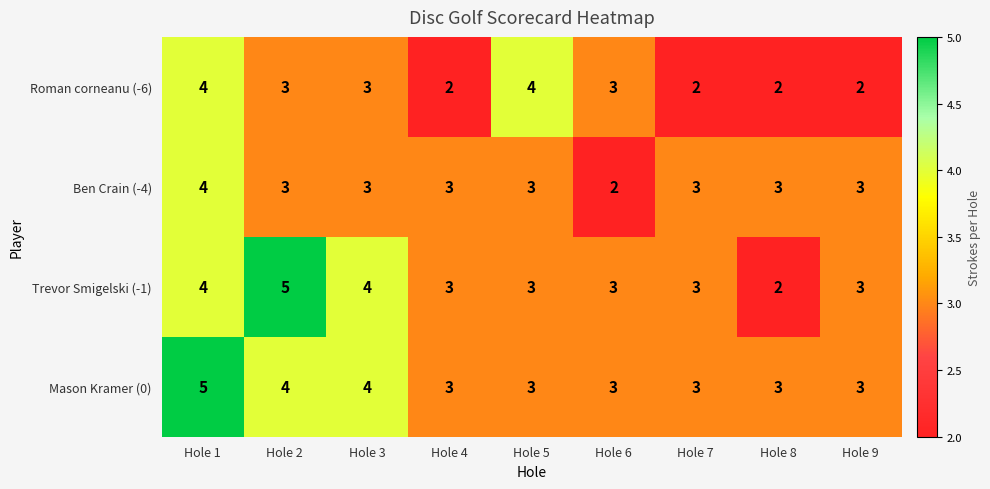

Where does the Roman corneanu (-6) series first go above 3?

Hole 1